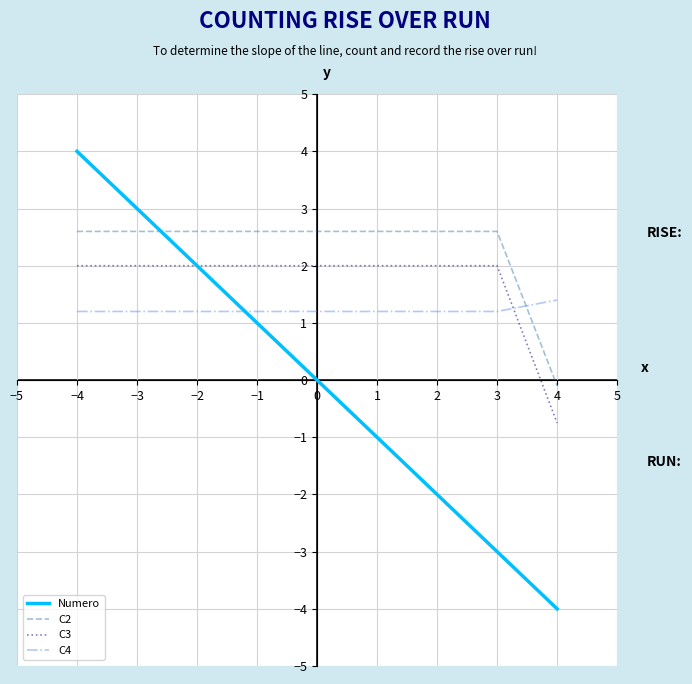

What is the spread (max minus min) of values at −2?

1.4